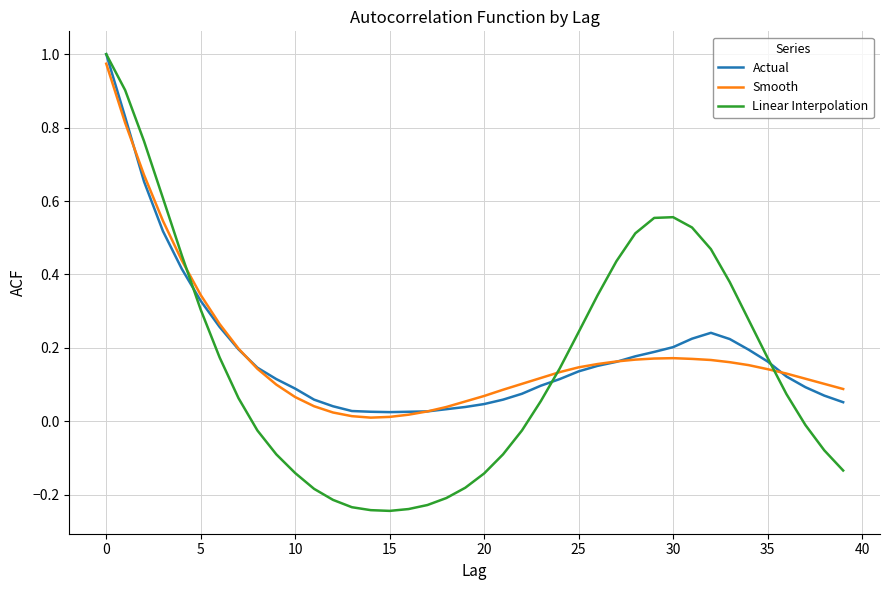

Which series has the widest spread of values?

Linear Interpolation